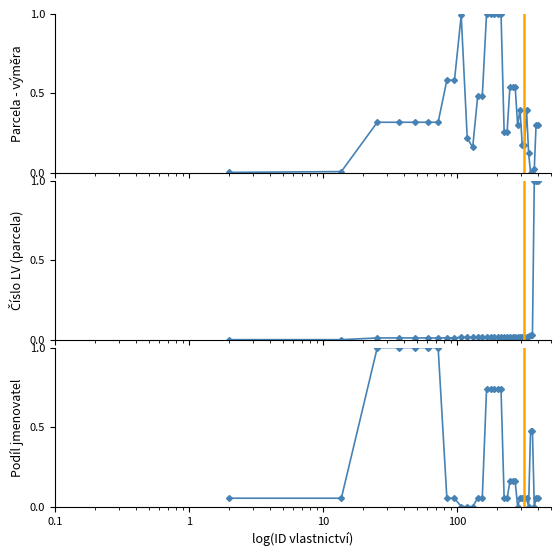

What is the difference between the maximum and second lowest values in the Podíl jmenovatel series?

1.0